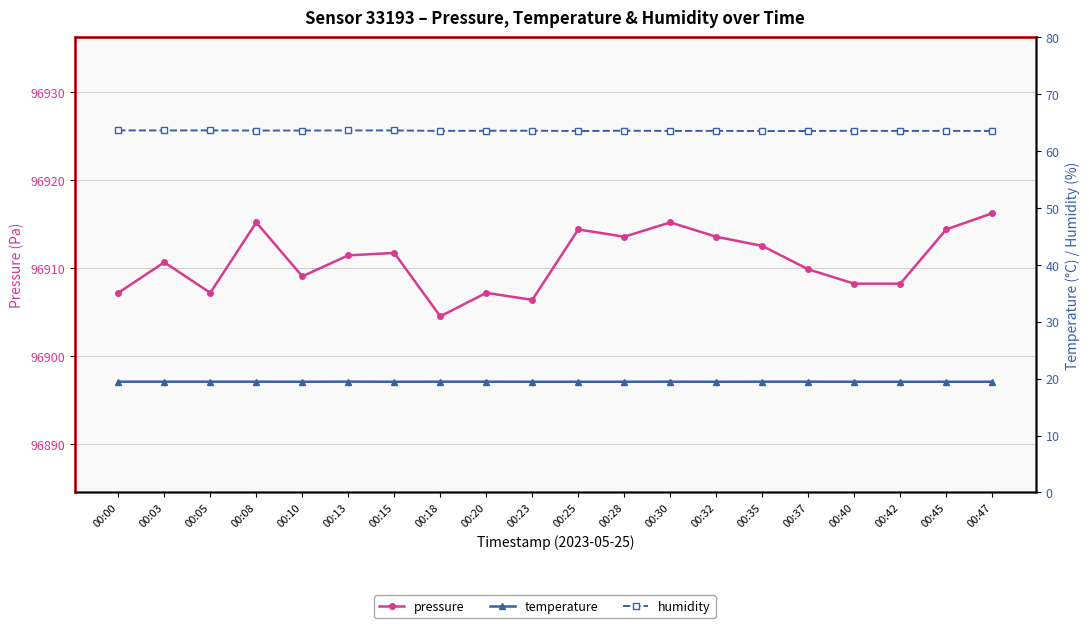

Where is temperature nearest to the value 19?

00:10